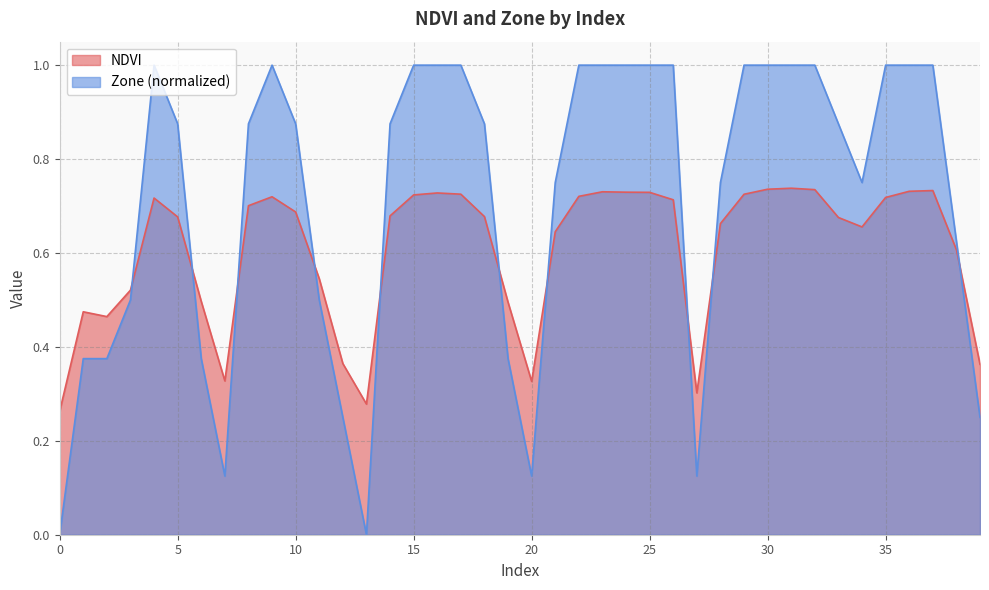

What is the maximum value shown in the chart?

1.0